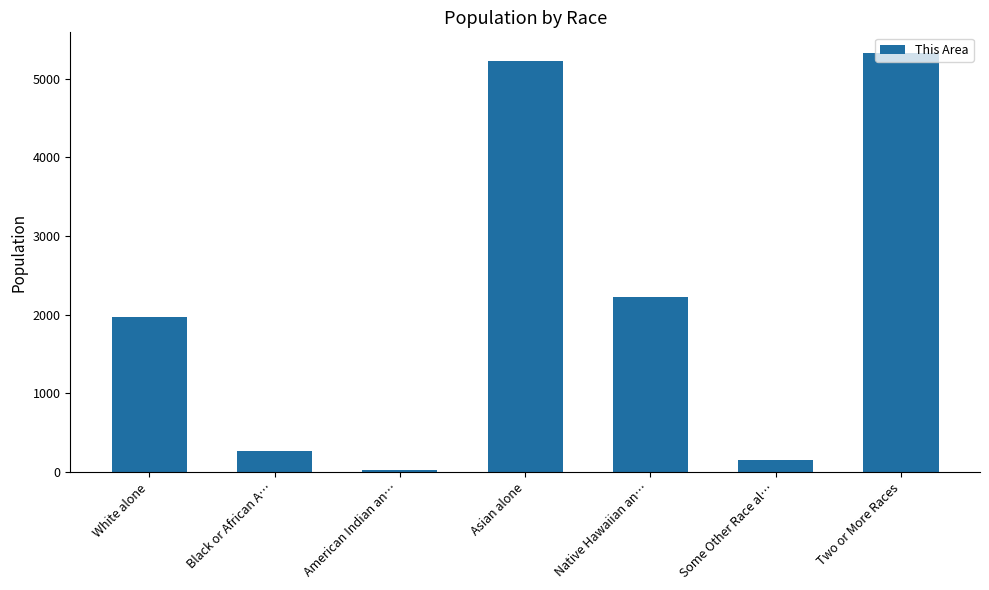

Where is the data nearest to the value 2673?

Native Hawaiian an…